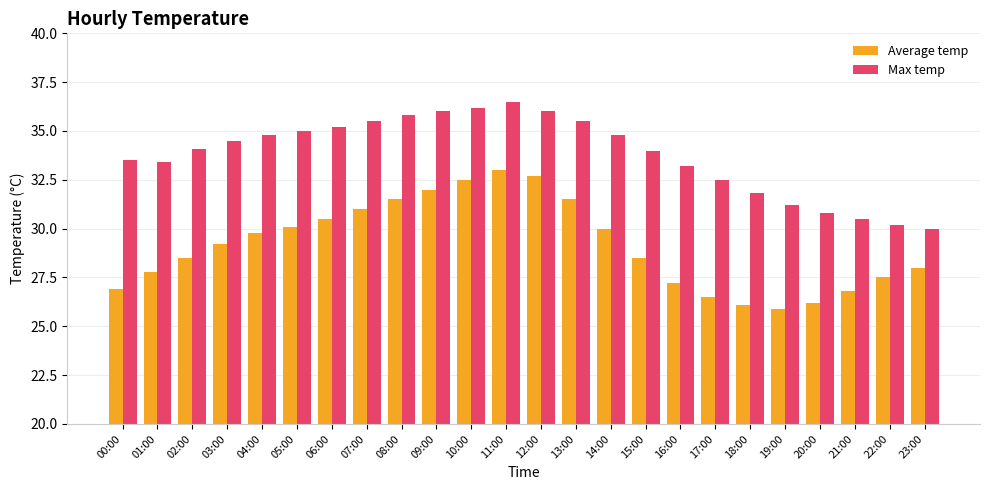

Which label corresponds to the smallest value in the chart?

19:00